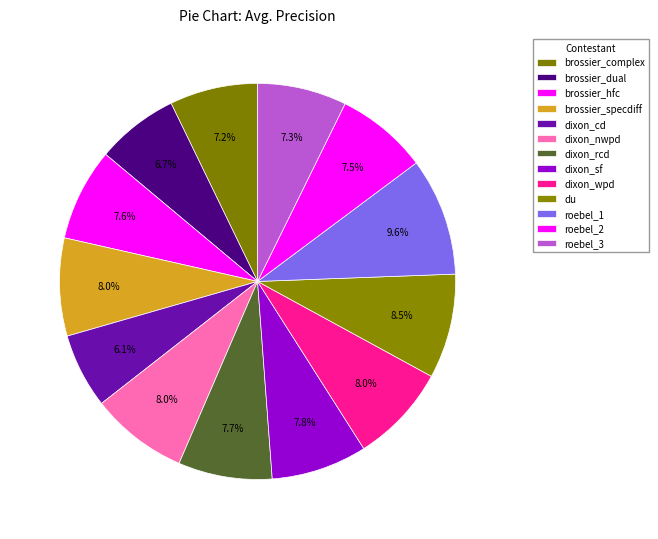

Rank the categories by value from highest to lowest.

roebel_1, du, dixon_wpd, brossier_specdiff, dixon_nwpd, dixon_sf, dixon_rcd, brossier_hfc, roebel_2, roebel_3, brossier_complex, brossier_dual, dixon_cd